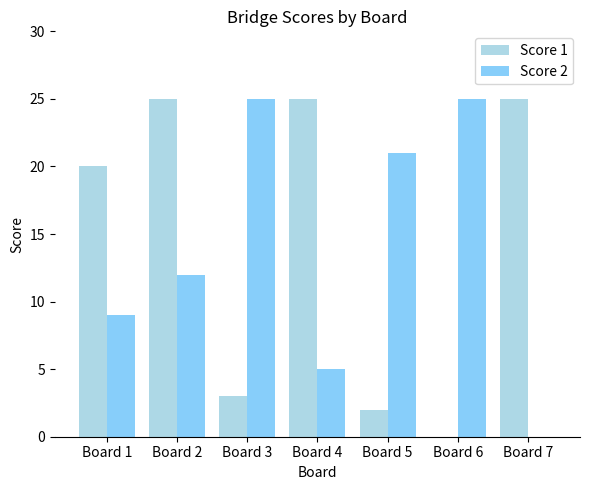

How many groups of bars are there?

7